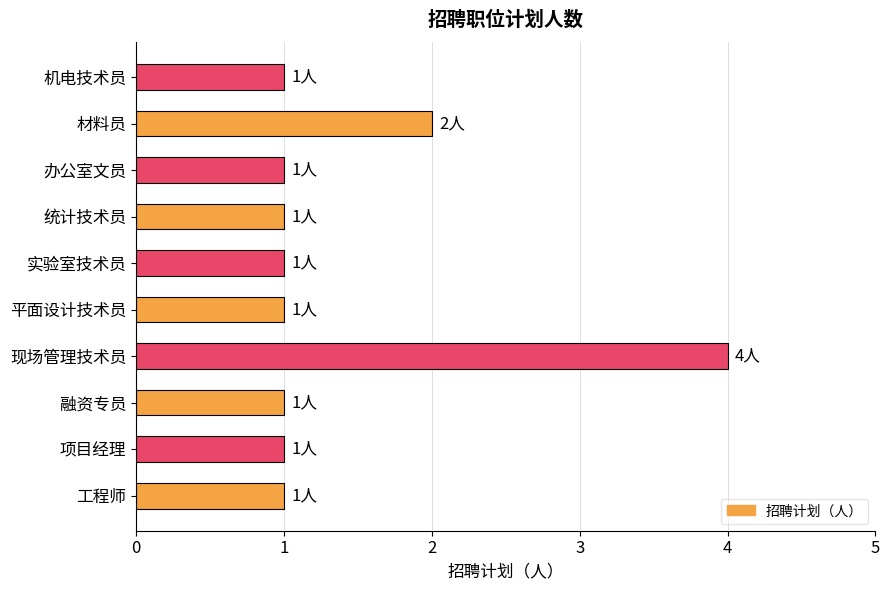

The chart shows a value of 1 at 实验室技术员. True or false?

True